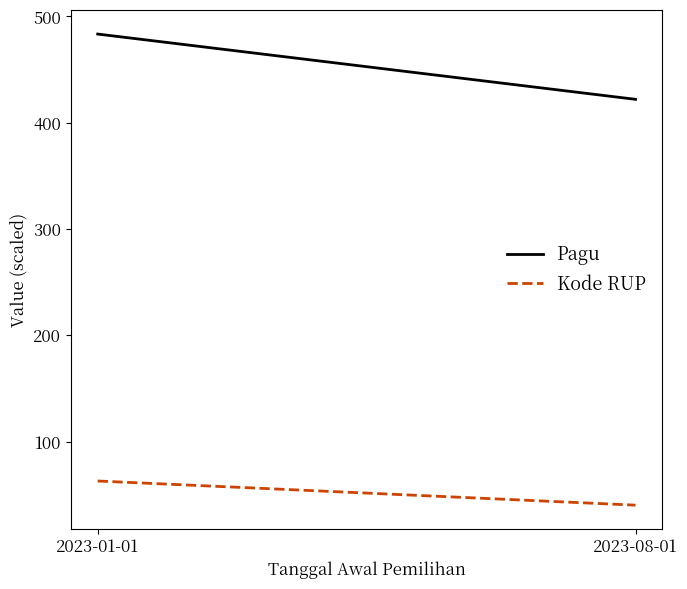

What is the difference between the Pagu values at 2023-01-01 and 2023-08-01?

61.4